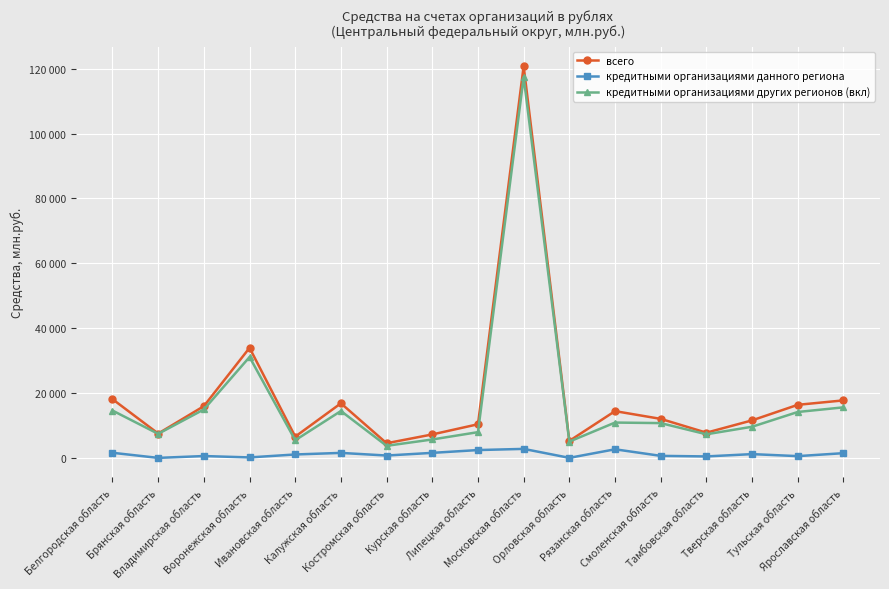

What are all the series names shown in the legend?

всего, кредитными организациями данного региона, кредитными организациями других регионов (вкл)